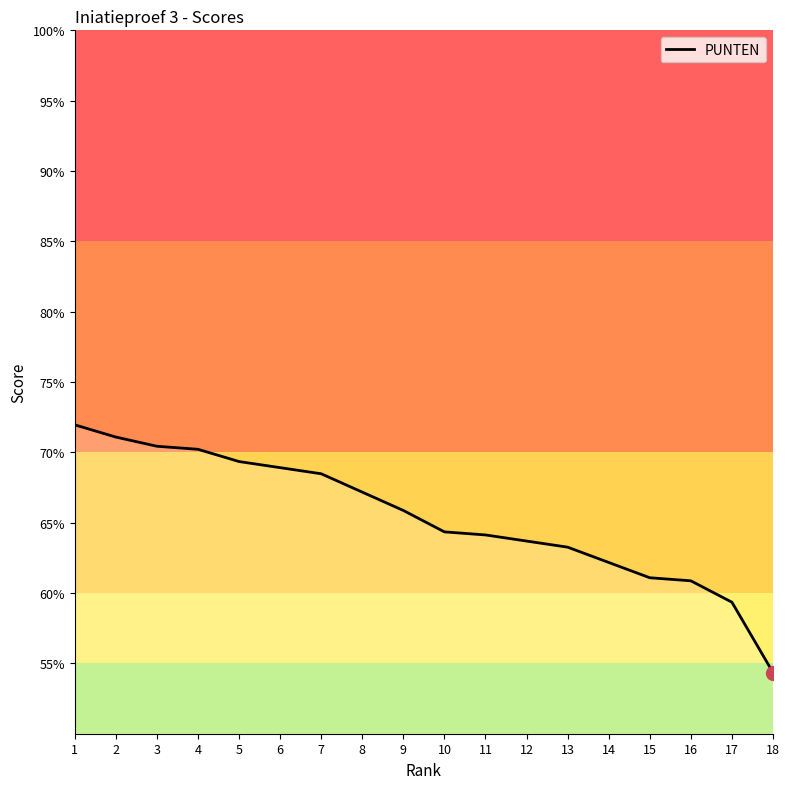

What is the approximate value at 3?

0.7